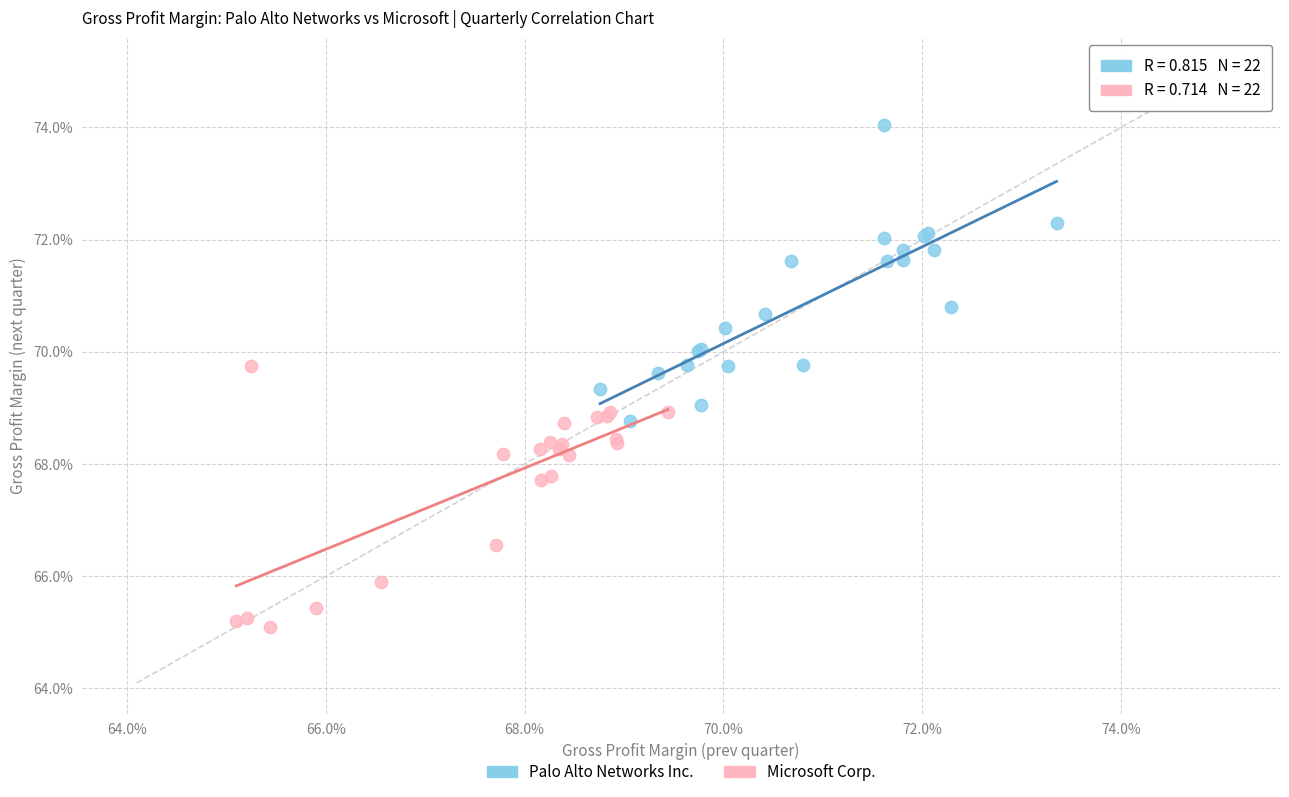

Which series reaches the maximum Y coordinate?

Palo Alto Networks Inc.